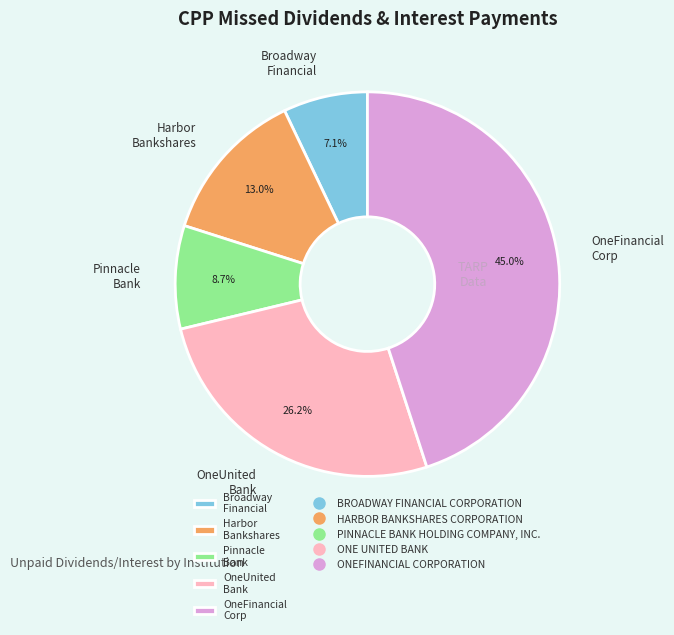

What is the total percentage of OneFinancial Corp and OneUnited Bank?

71.2%